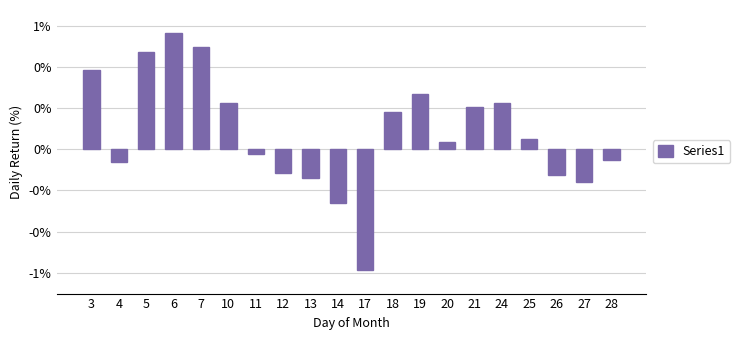

The value at 4 is -0.1. True or false?

False